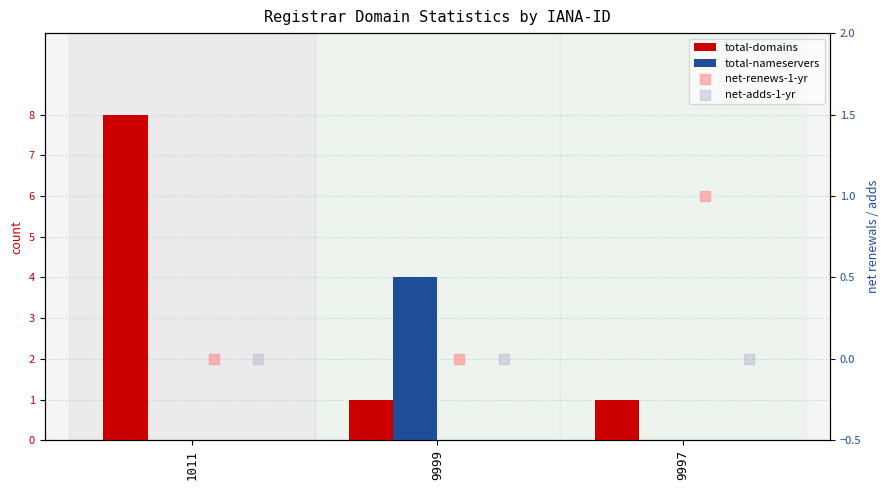

At which category is the sum across all series the highest?

1011